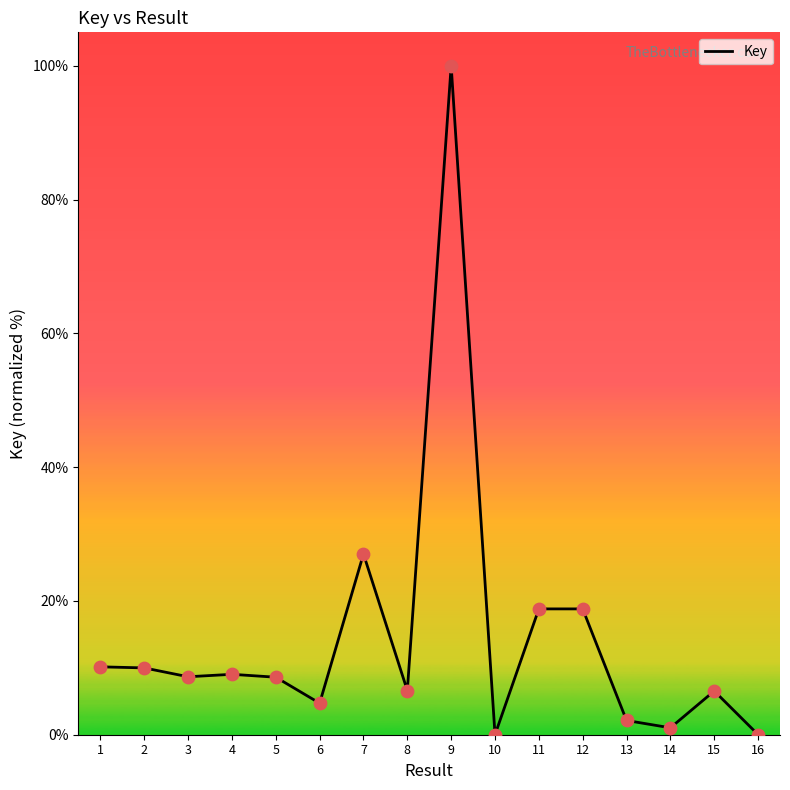

What is the ratio of the value at 9 to the value at 7?

3.7